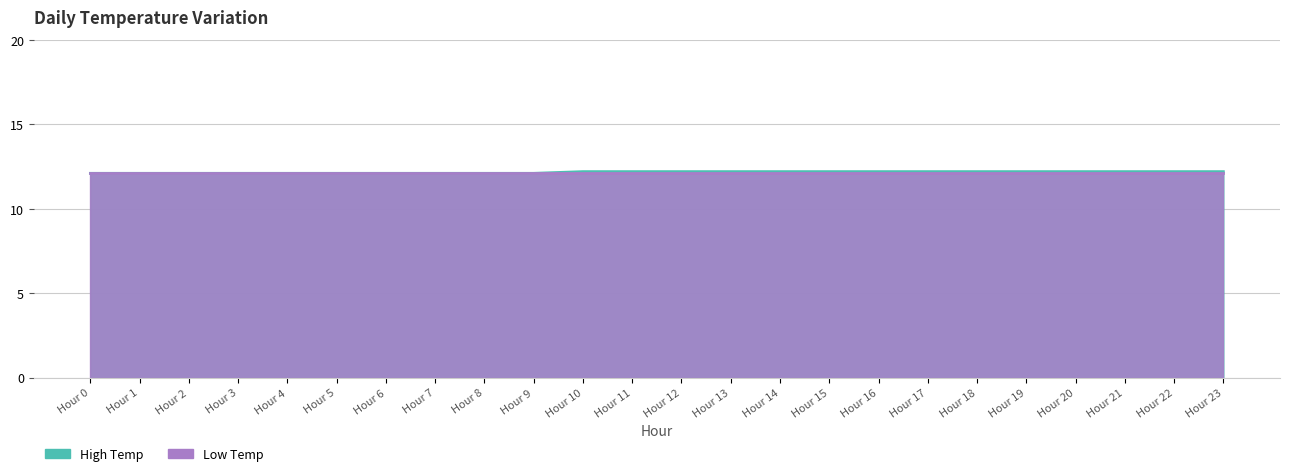

True or false: the data has more than 1 interior local peaks.

False